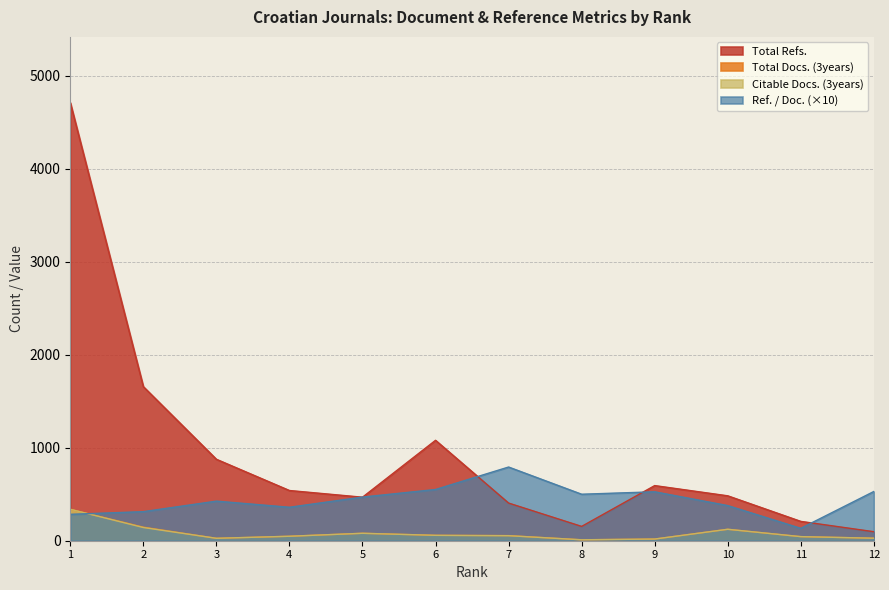

Is the value of Total Docs. (3years) at 12 greater than the value of Ref. / Doc. at 3?

No